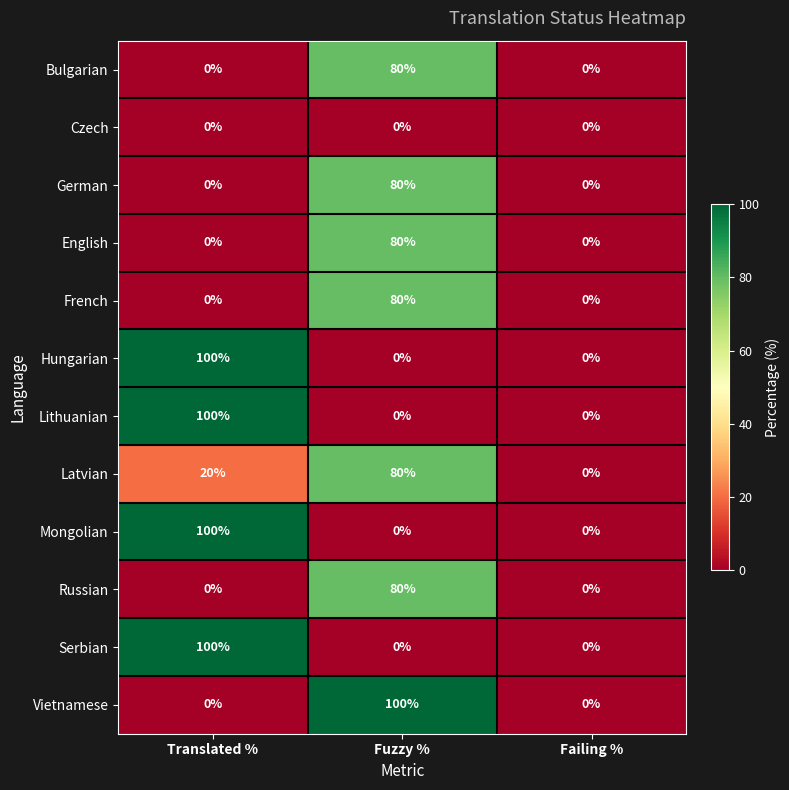

At which category is the sum across all series the highest?

Fuzzy %